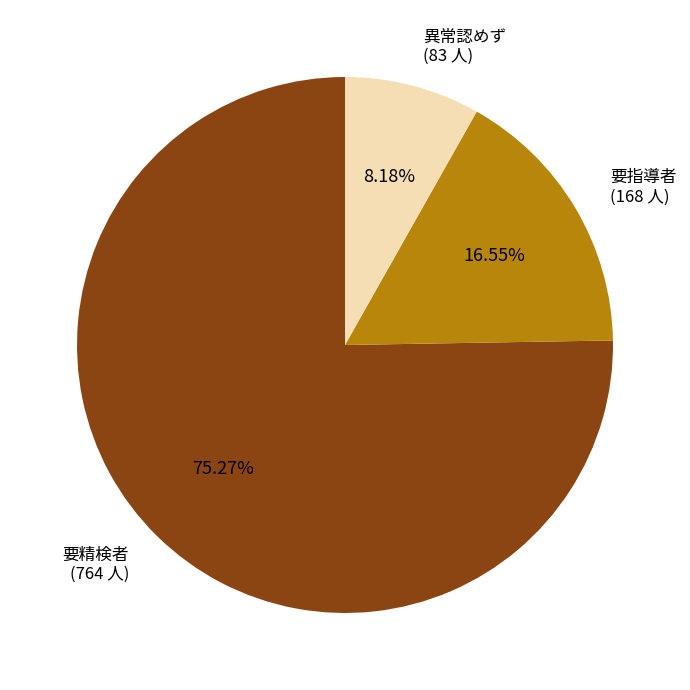

Approximately how many times larger is the value at 要精検者 (764 人) compared to 異常認めず (83 人)?

9.2